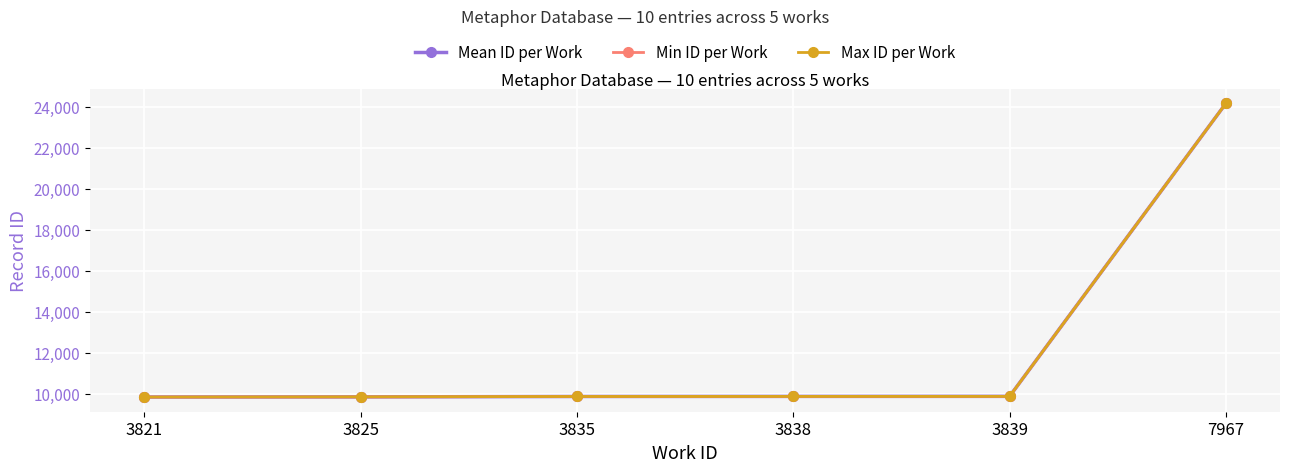

What is the maximum value shown in the chart?

24174.0